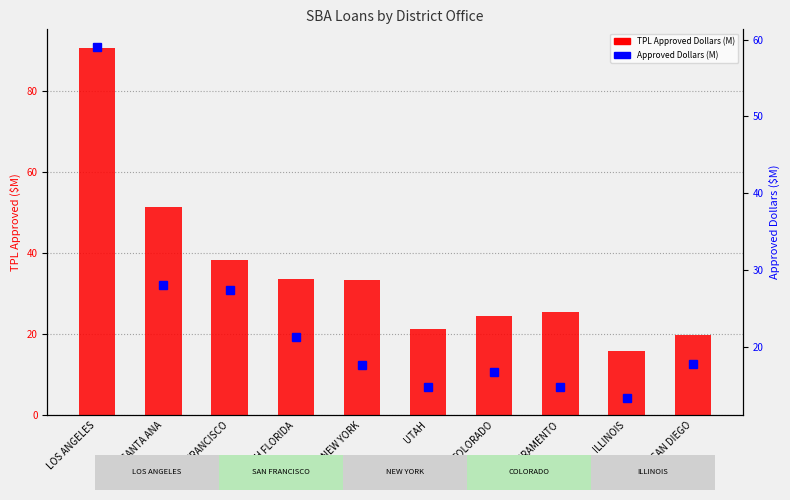

Which series has the largest total across all categories?

TPL Approved Dollars (M)